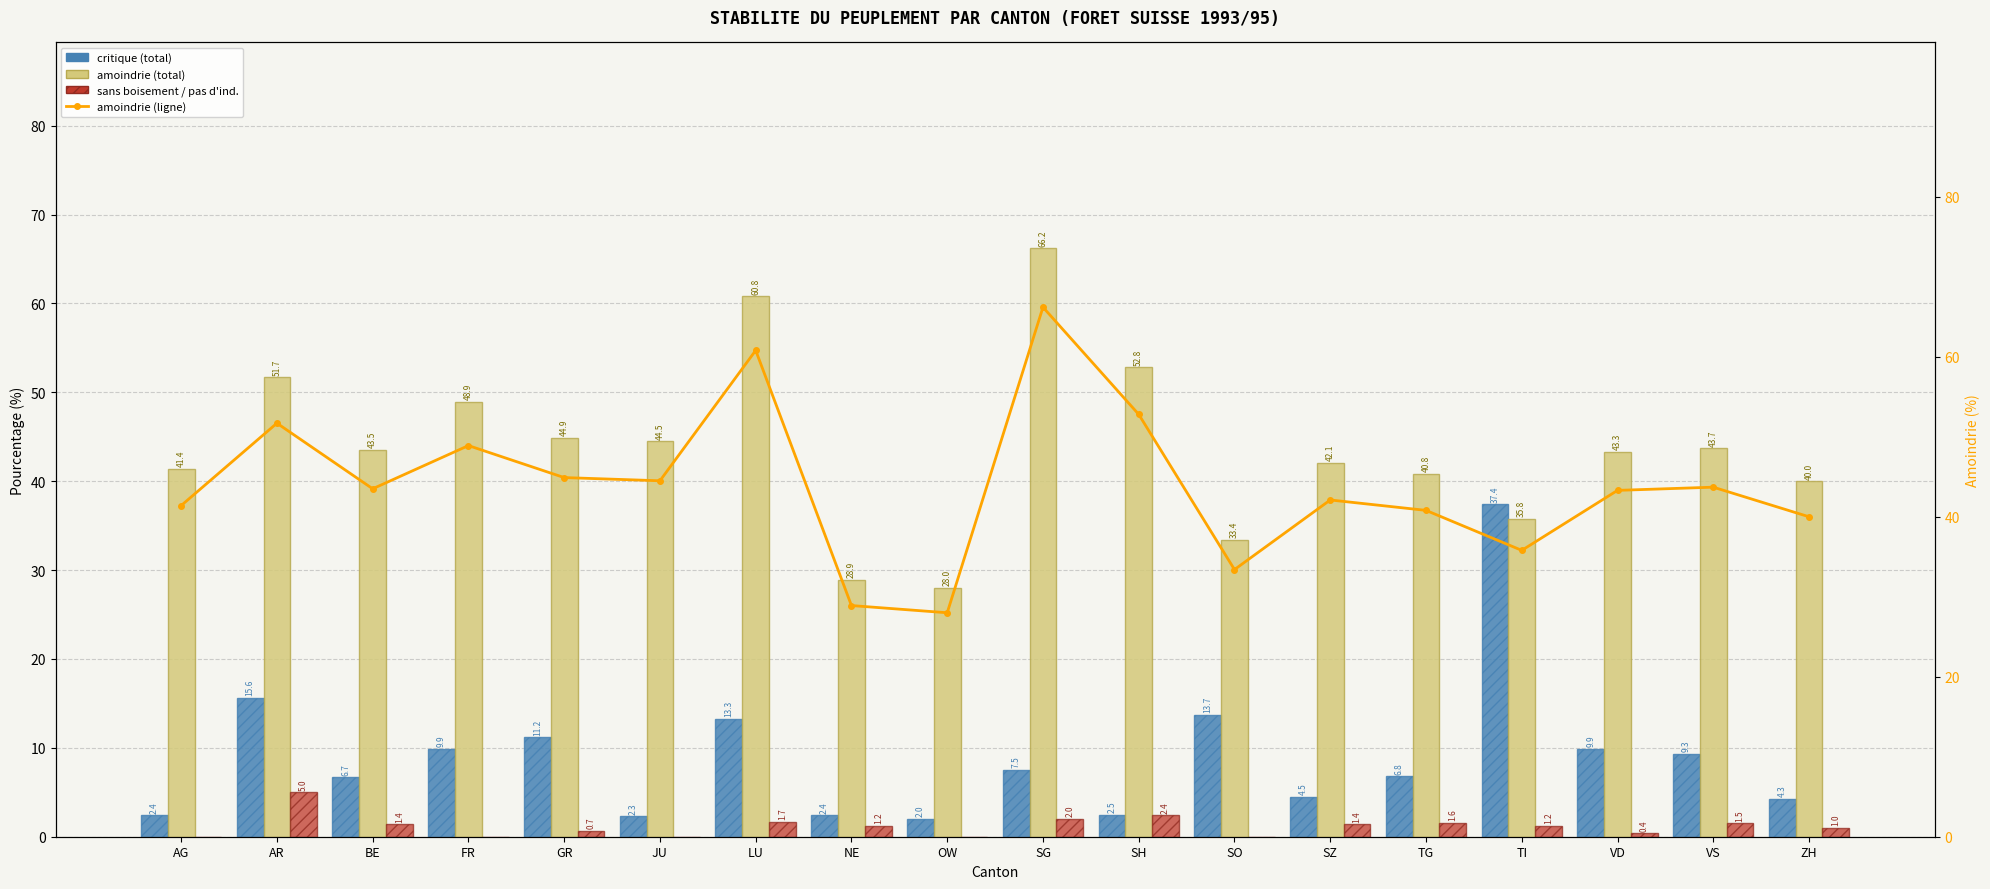

Which category has the lowest value in the pas d'indication series?

AG